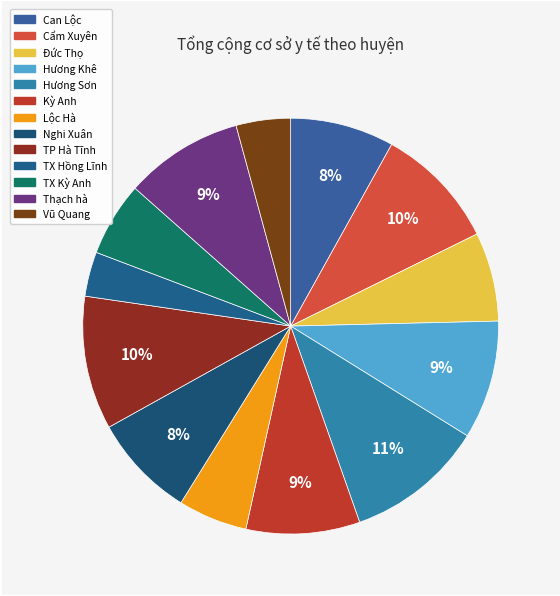

Which category has the smallest portion of the pie?

TX Hồng Lĩnh